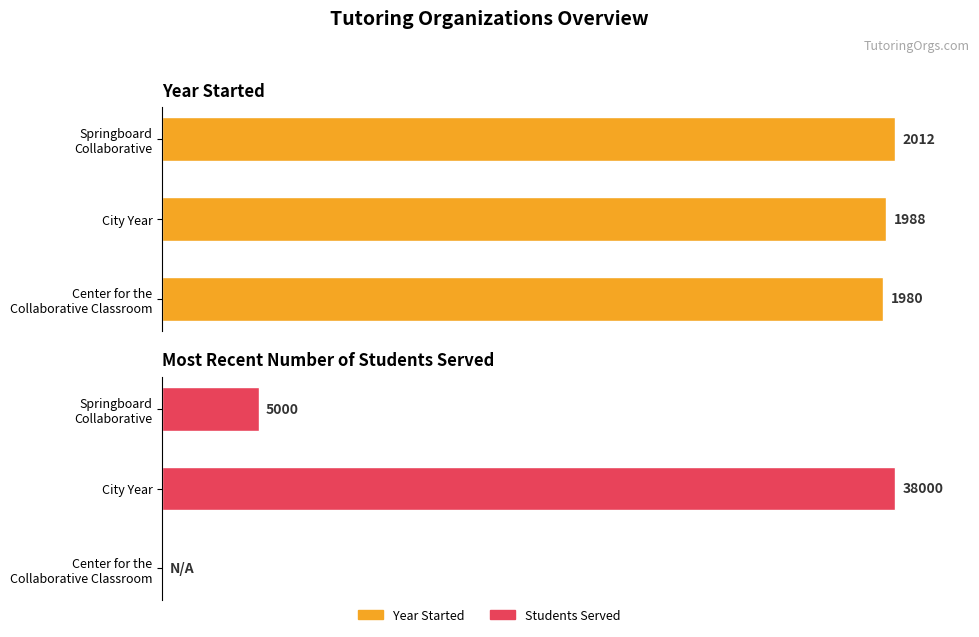

What is the sum of all Most recent number of students served values?

113.2